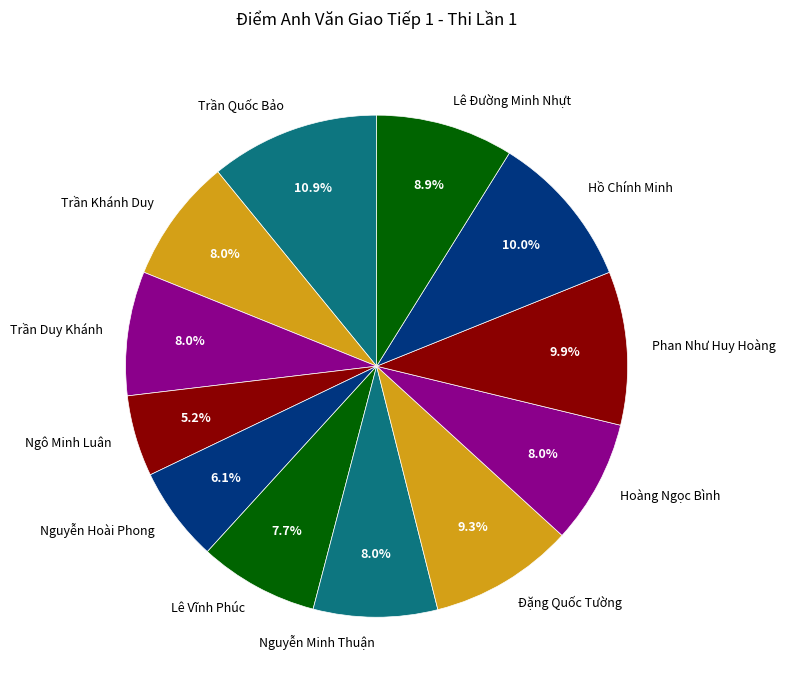

Which has a higher value, Ngô Minh Luân or Nguyễn Minh Thuận?

Nguyễn Minh Thuận